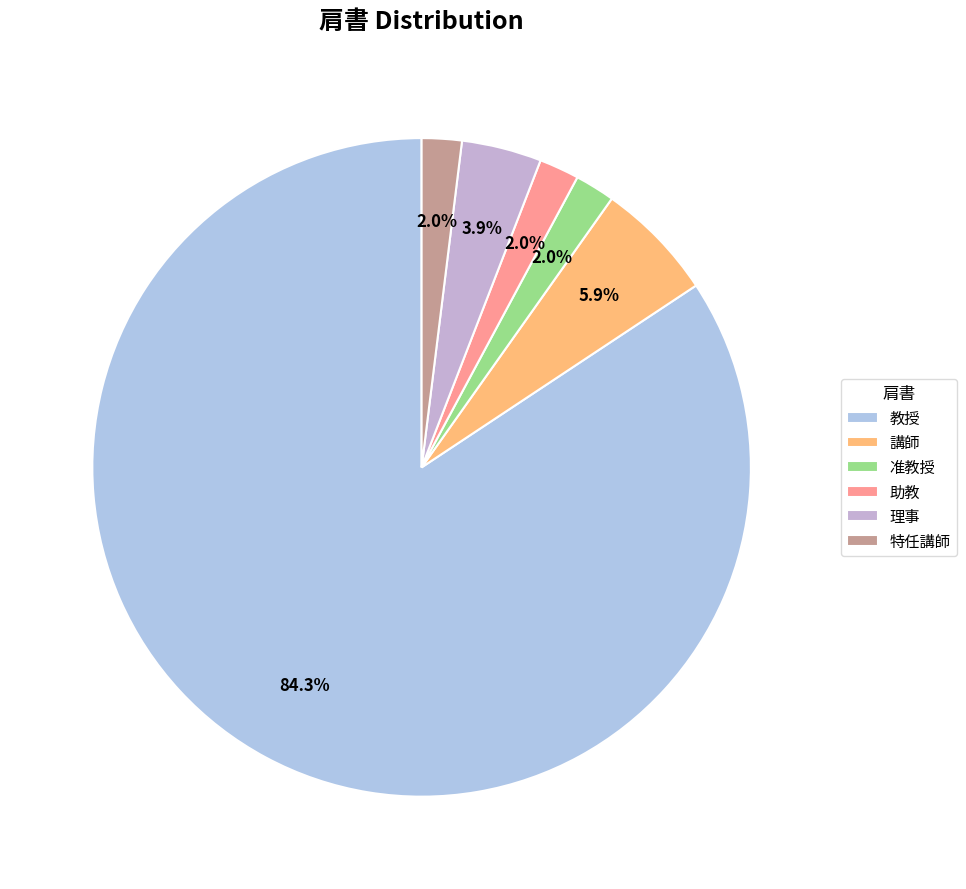

Rank the categories by value from lowest to highest.

准教授, 助教, 特任講師, 理事, 講師, 教授